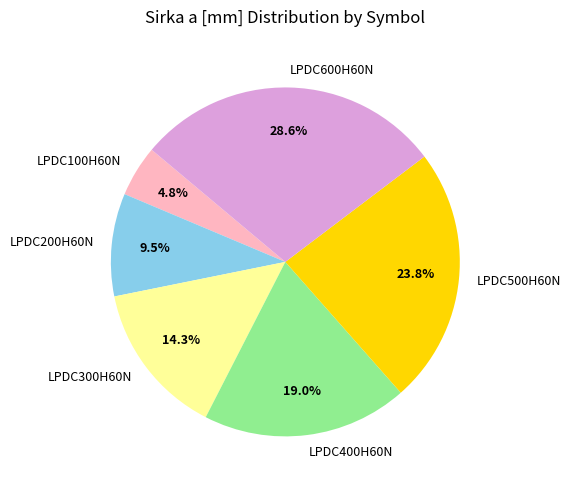

What portion of the pie excludes LPDC200H60N?

90.5%